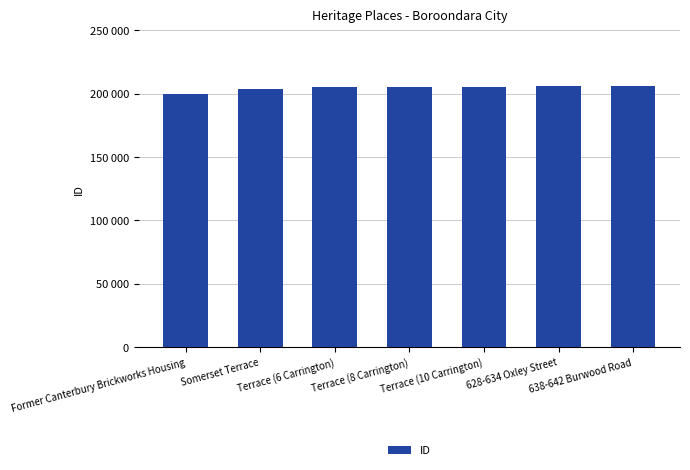

What is the difference between the second highest and minimum values?

6455